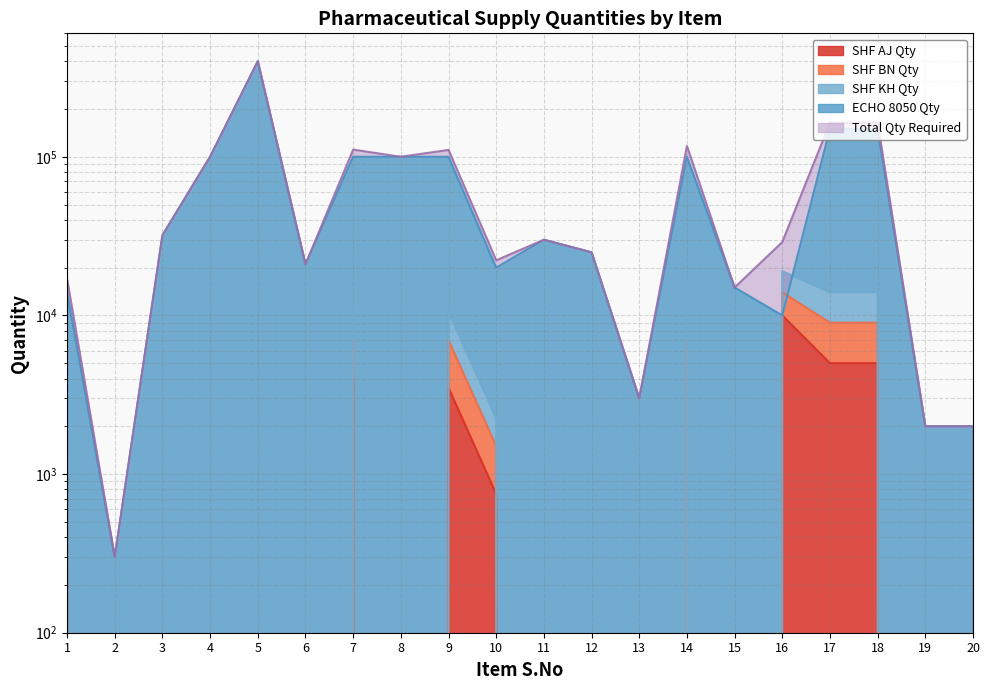

True or false: ECHO 8050 Qty has more than 0 points higher than both neighbors.

True